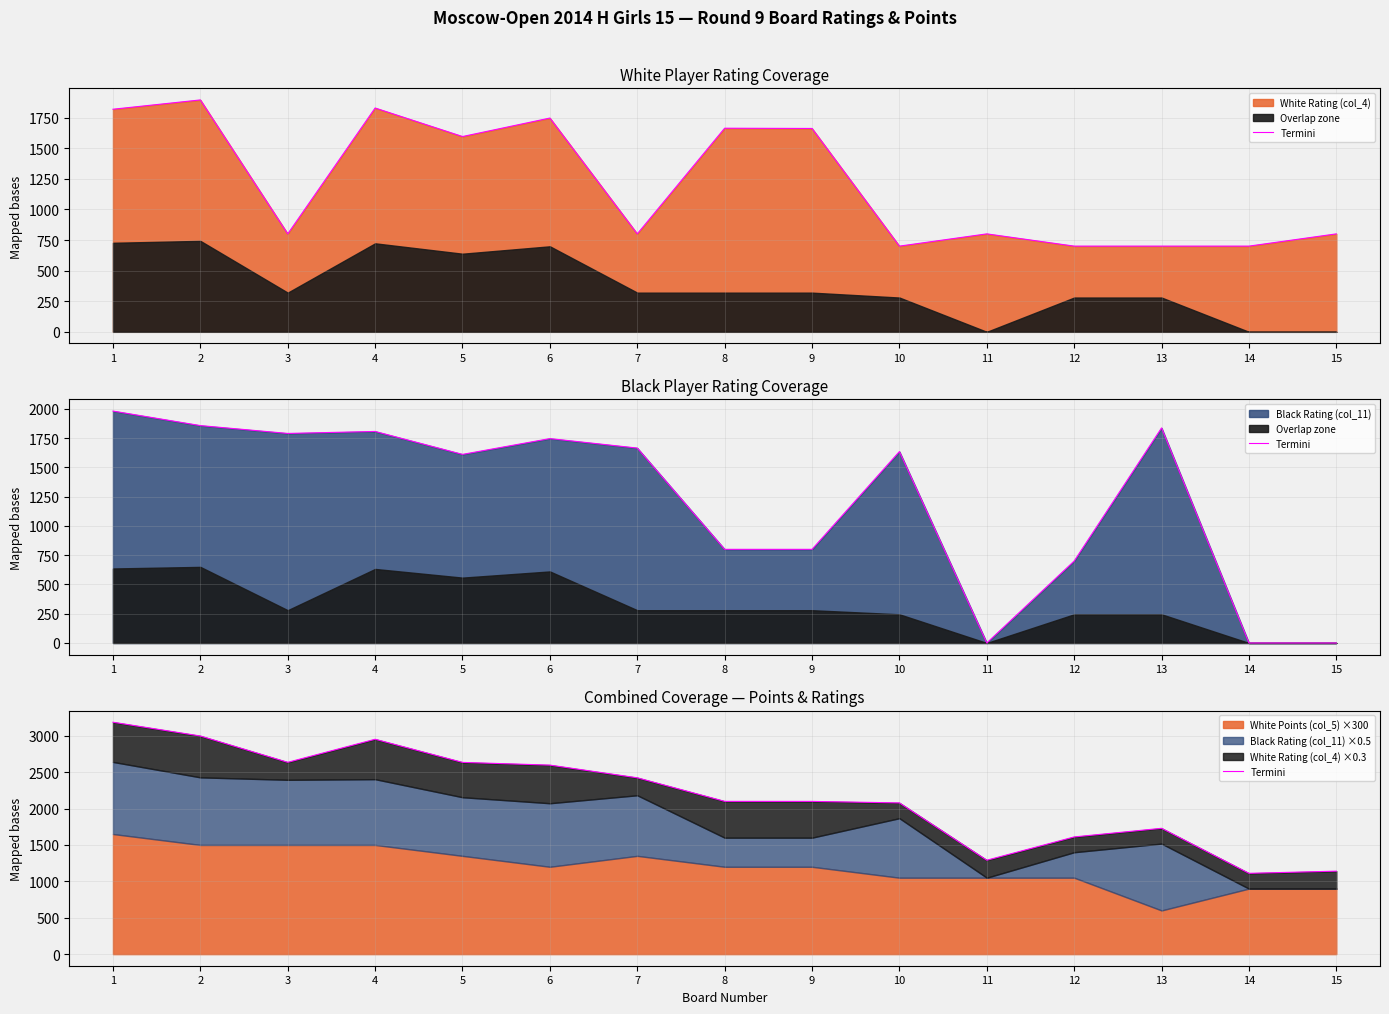

Where does the data first go above 2098?

1